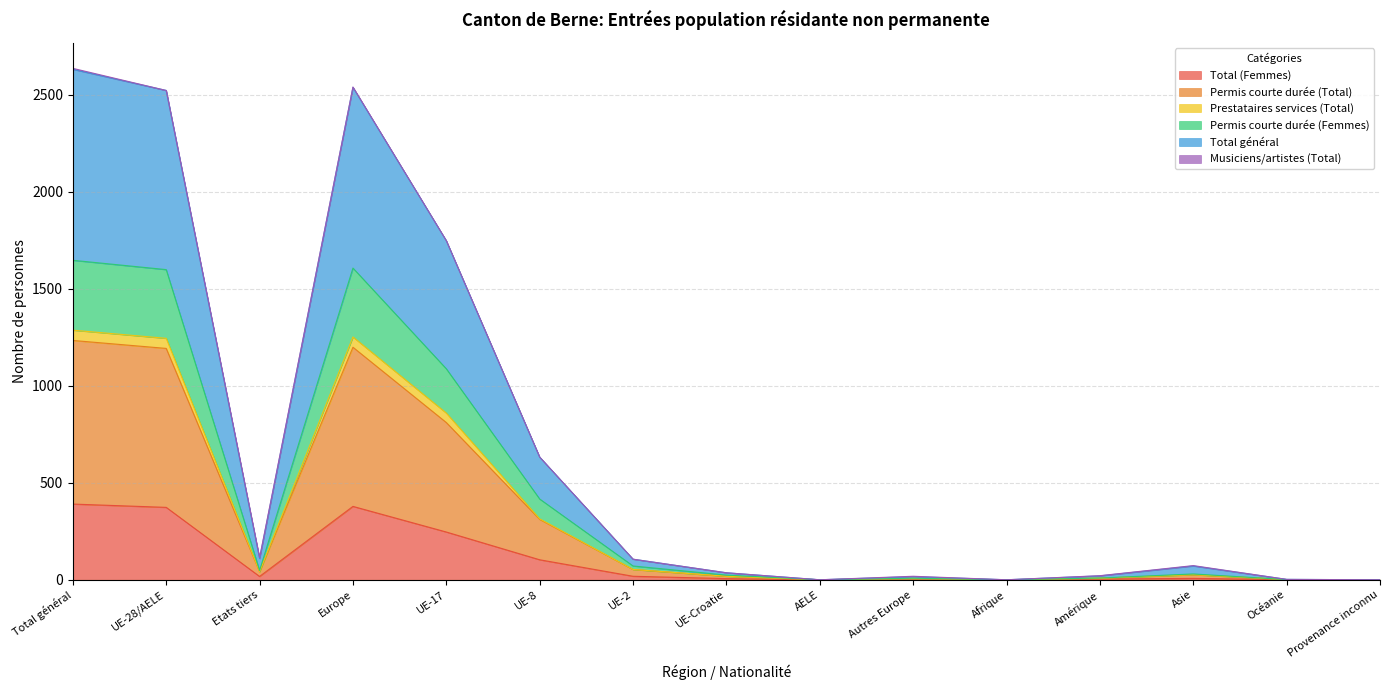

Does the chart display data point markers on the line(s)?

No